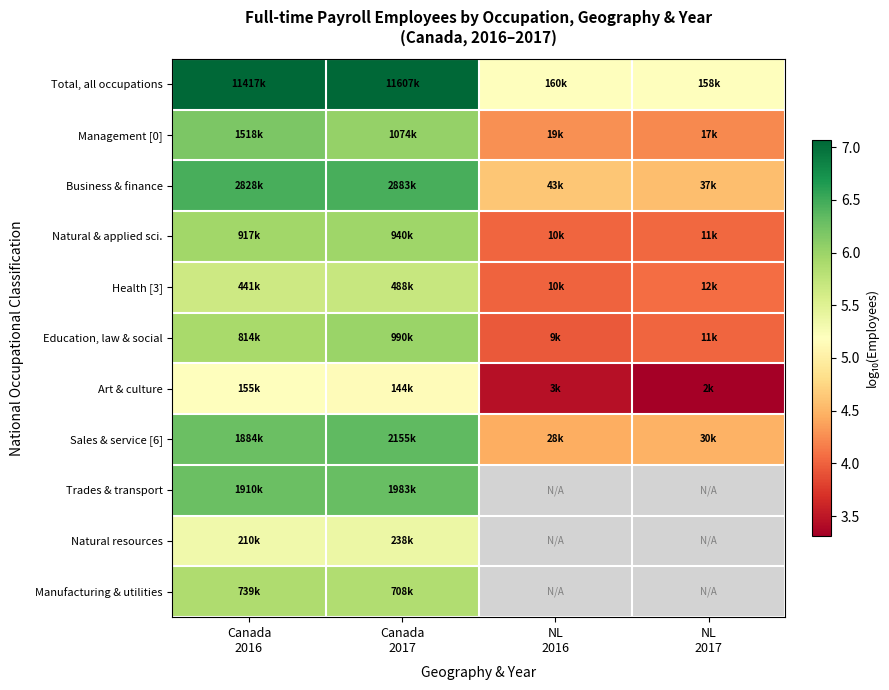

What is the difference between the highest and lowest values at Canada
2016?

1.9